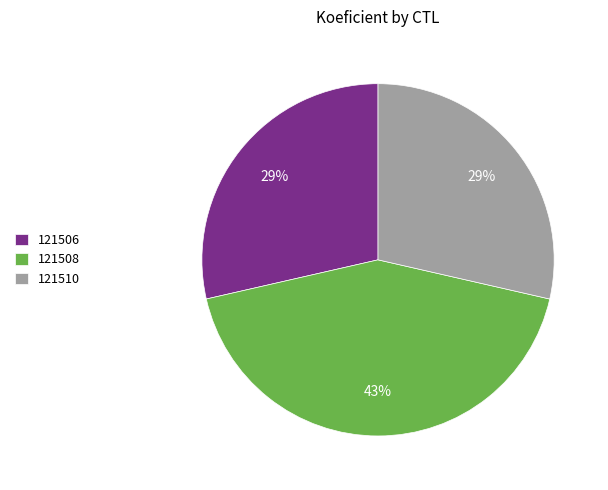

What is the largest slice in the pie chart?

121508